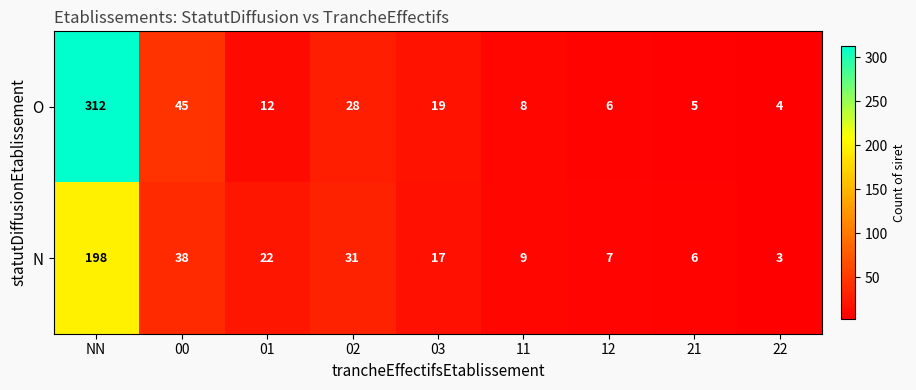

List the labels in order of O value, largest first.

NN, 00, 02, 03, 01, 11, 12, 21, 22